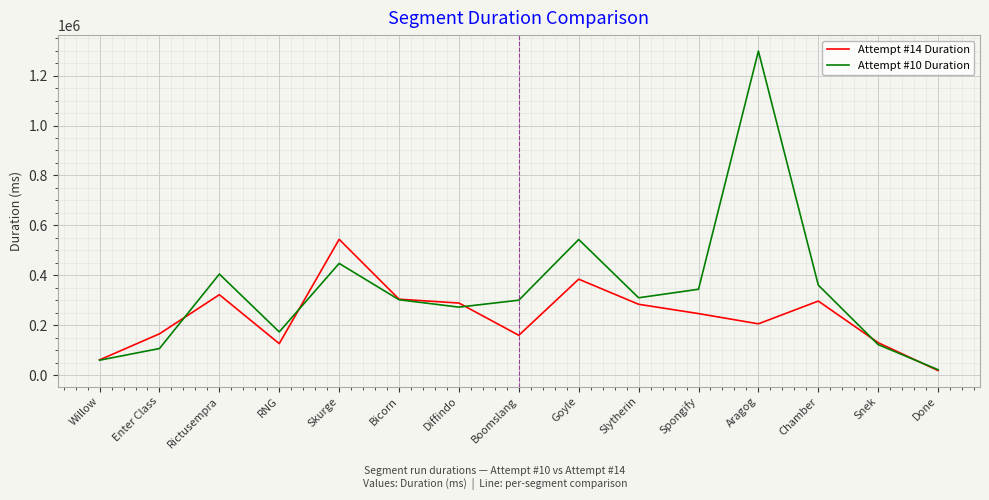

True or false: Attempt #14 Duration has a value of 165398 at Enter Class.

True